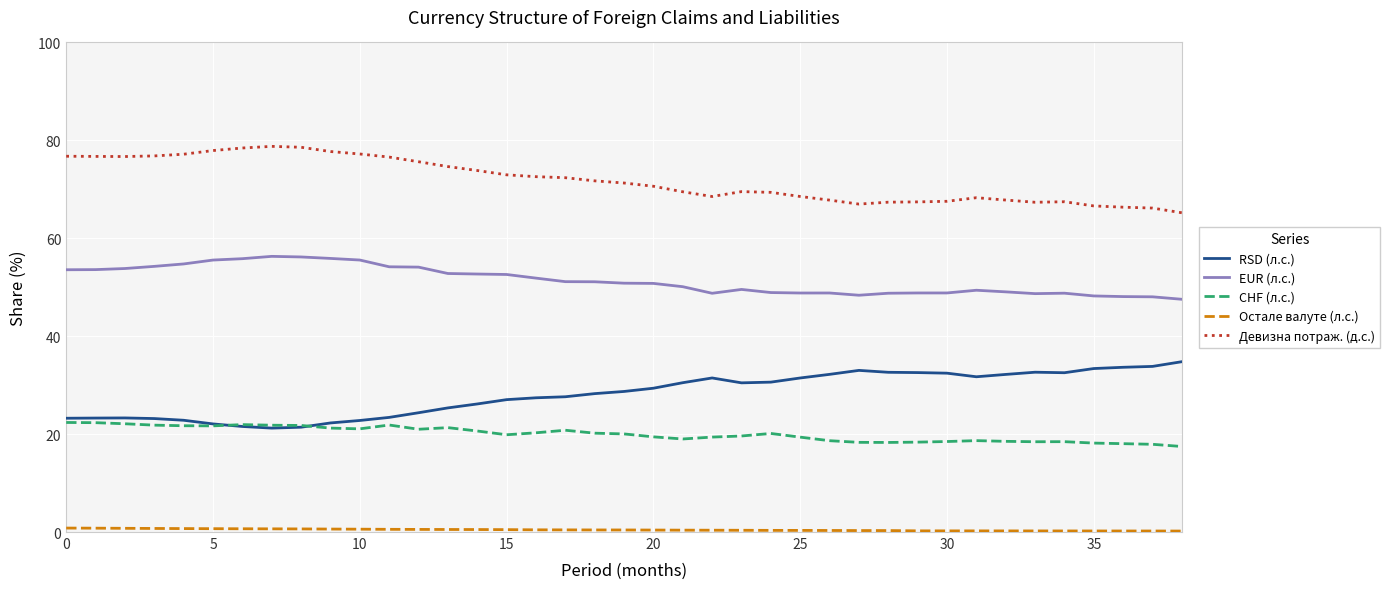

True or false: RSD (л.с.) and Девизна потраж. (д.с.) intersect in this chart.

False